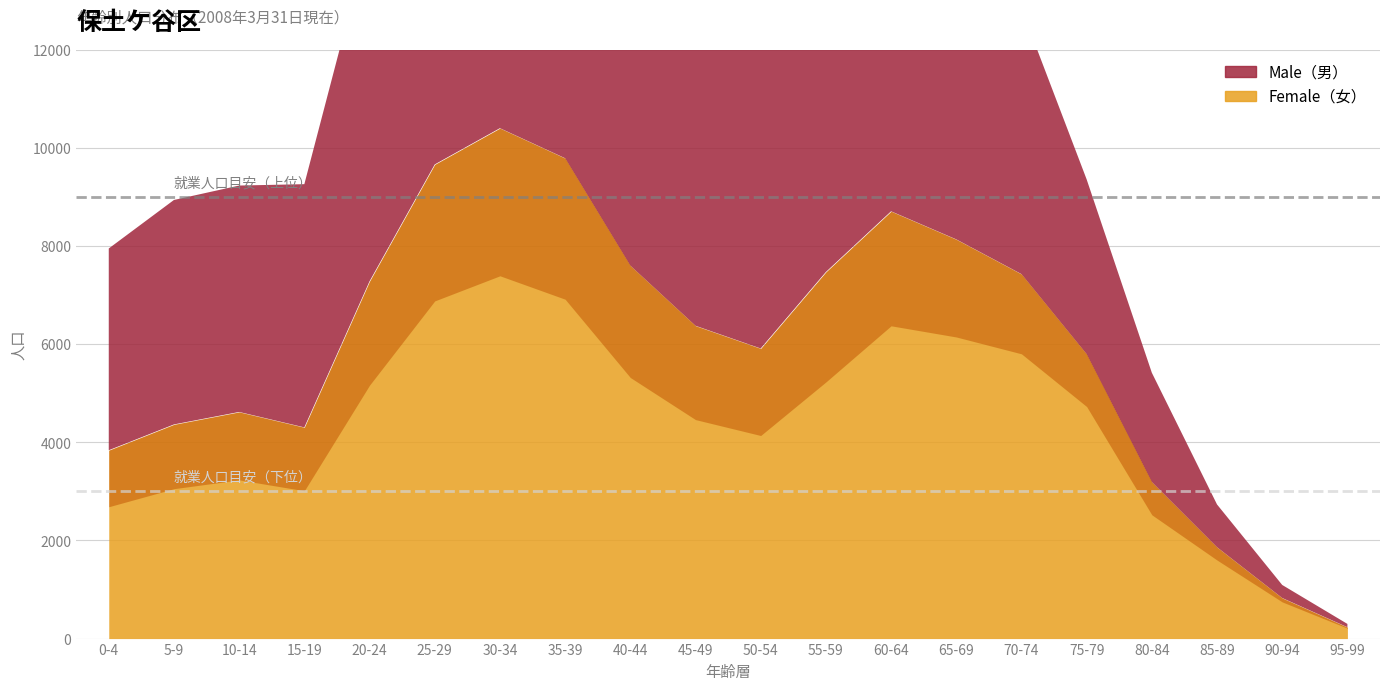

What is the label of the 2nd point from the right?

90-94